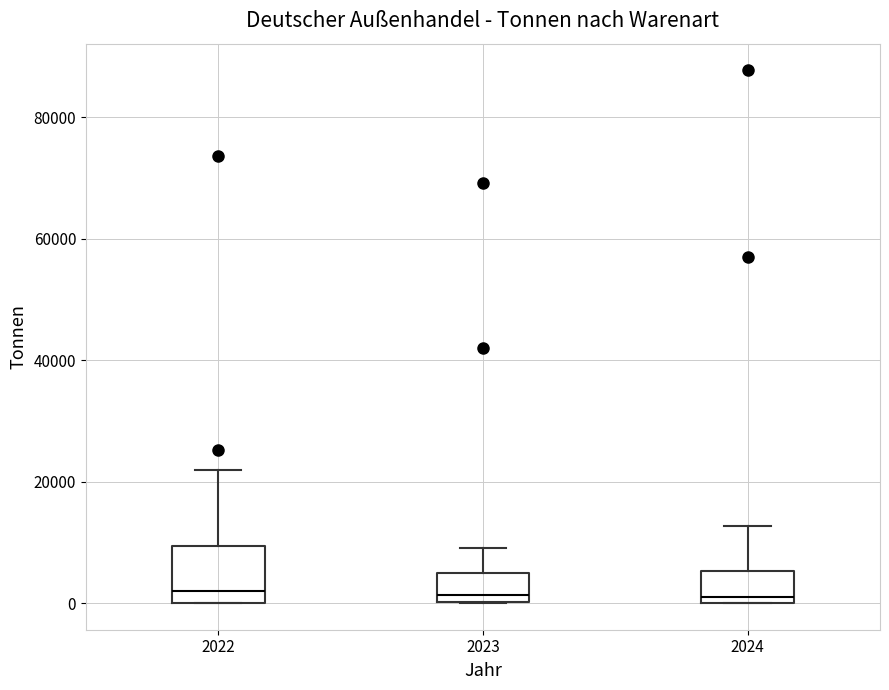

Reading left to right, transcribe this box plot: for each box, give where its median line is, the range the box spans, and where its two whiskers end, as read against the y-axis. The values are not printed on the chart, so give them approximately, as read against the axis.

2022: median 2000, box 0 to 10000, whiskers 0 to 22000
2023: median 2000, box 0 to 4000, whiskers 0 to 10000
2024: median 2000, box 0 to 6000, whiskers 0 to 12000